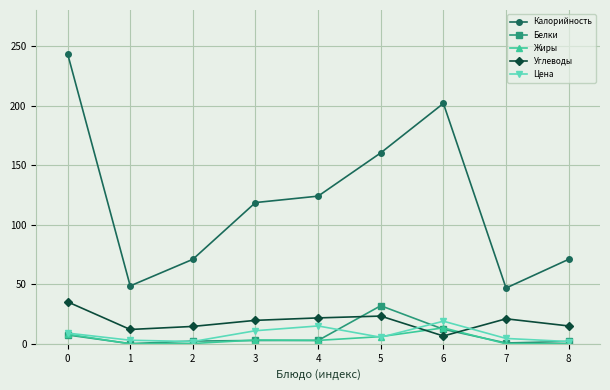

In Калорийность, how many points are lower than both neighbors (excluding endpoints)?

2